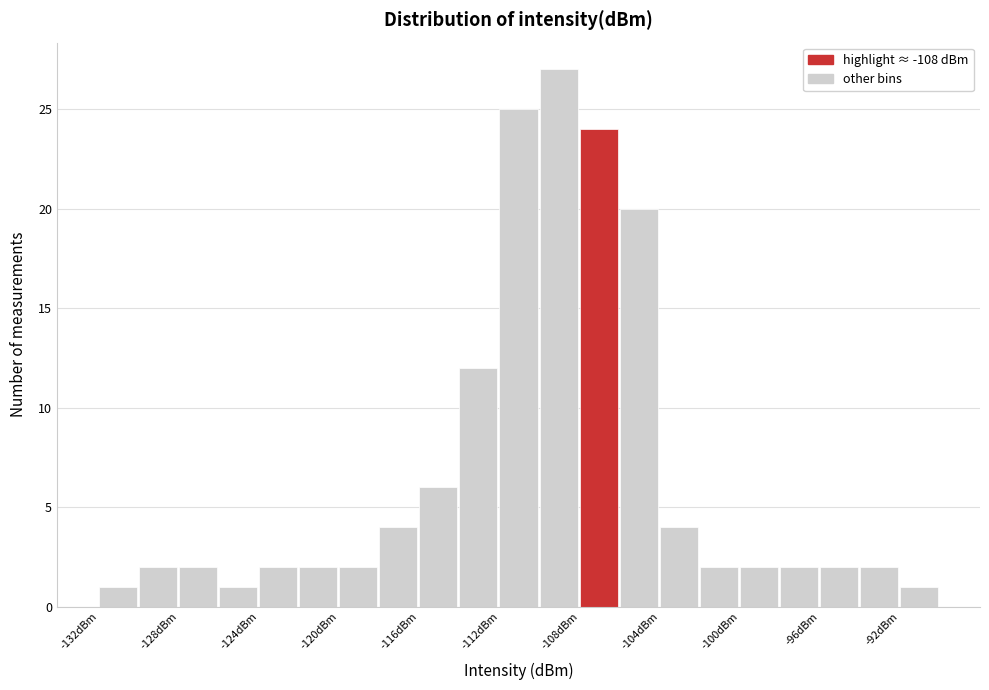

Which range on the x-axis has the tallest bar?

-110 to -108